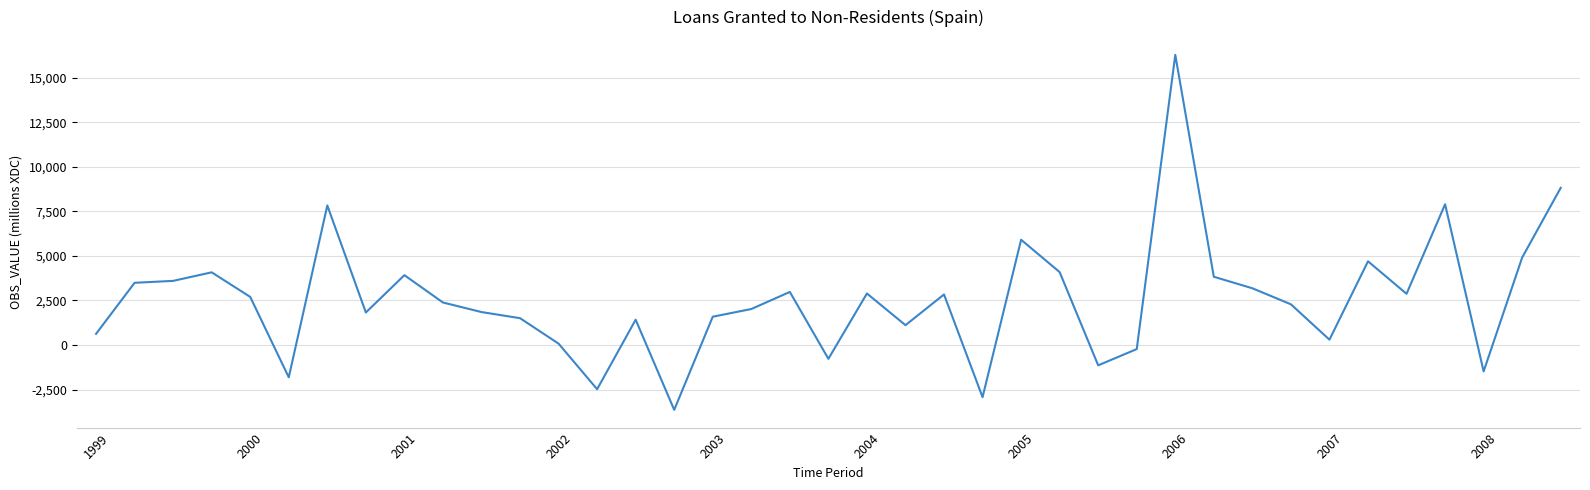

What is the minimum value shown in the chart?

-3636